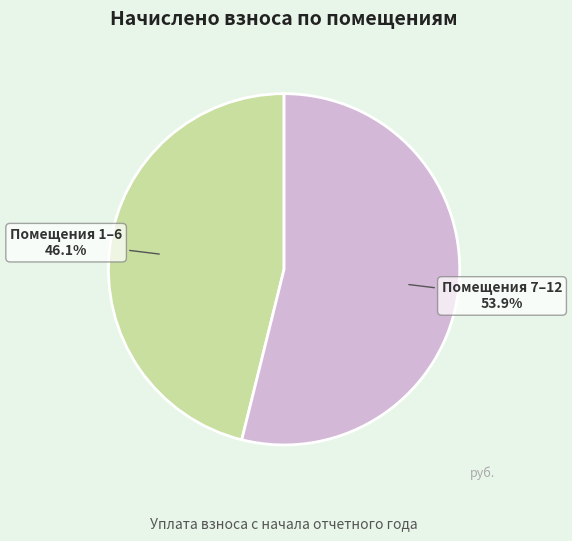

Does any single category account for the majority?

Yes